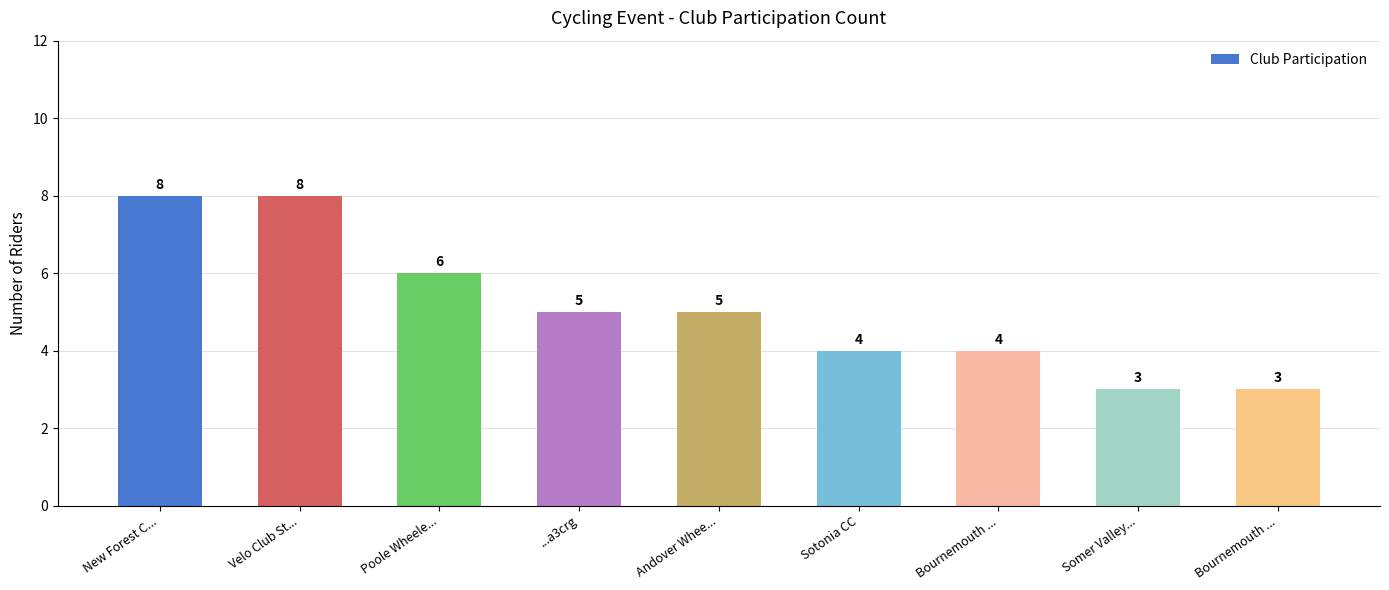

Reading left to right, transcribe all the data shown in this chart.

8	8	6	5	5	4	4	3	3